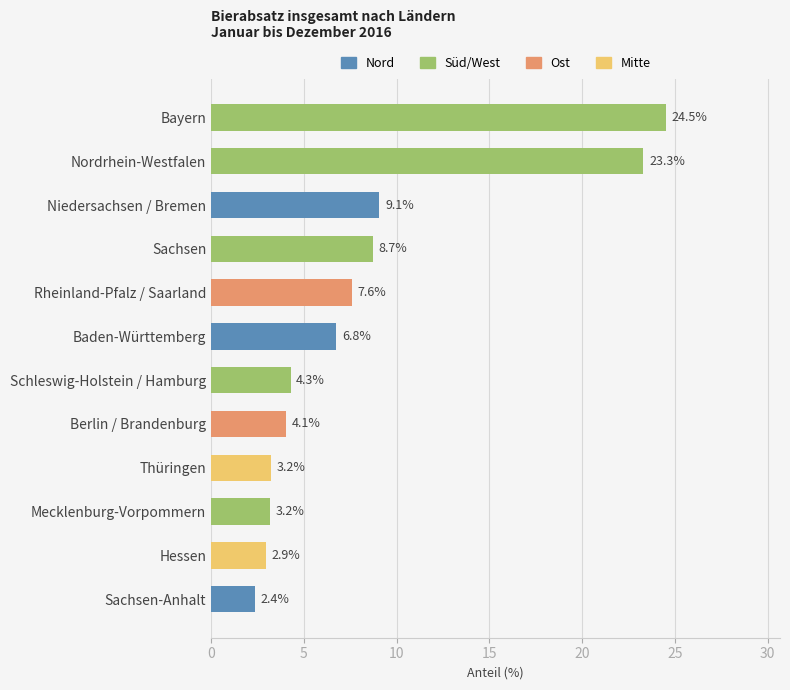

What is the approximate value at Rheinland-Pfalz / Saarland?

7.6